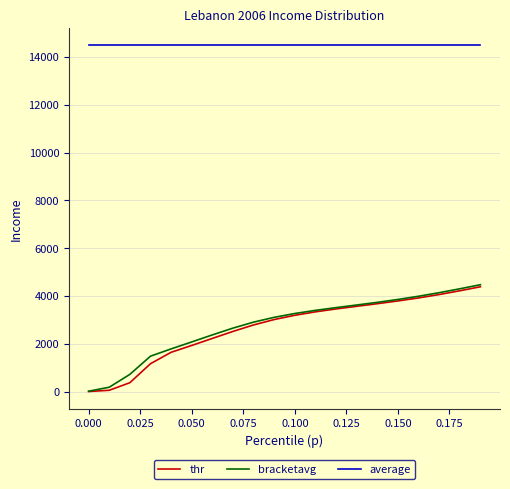

Which series has the largest total across all categories?

average